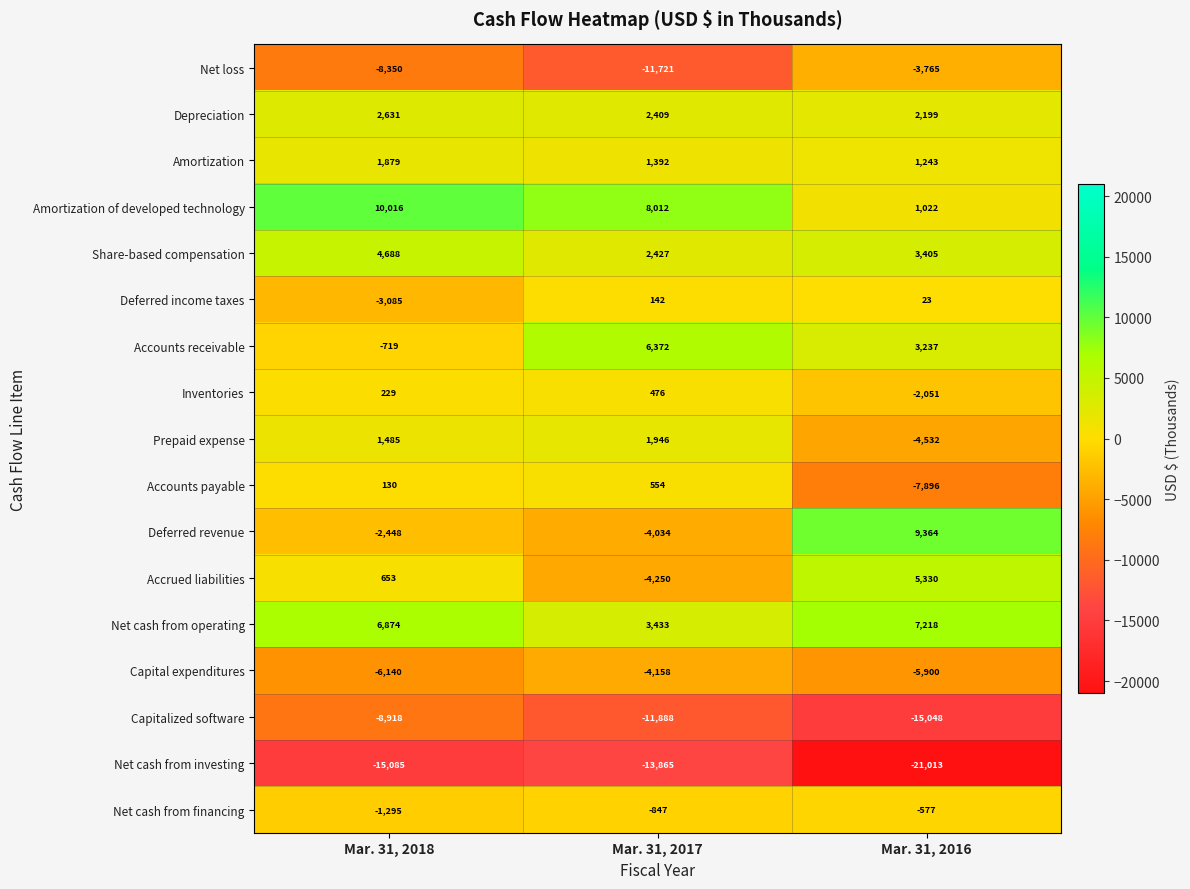

Between Mar. 31, 2018 and Mar. 31, 2017, which series saw the biggest shift?

Accounts receivable